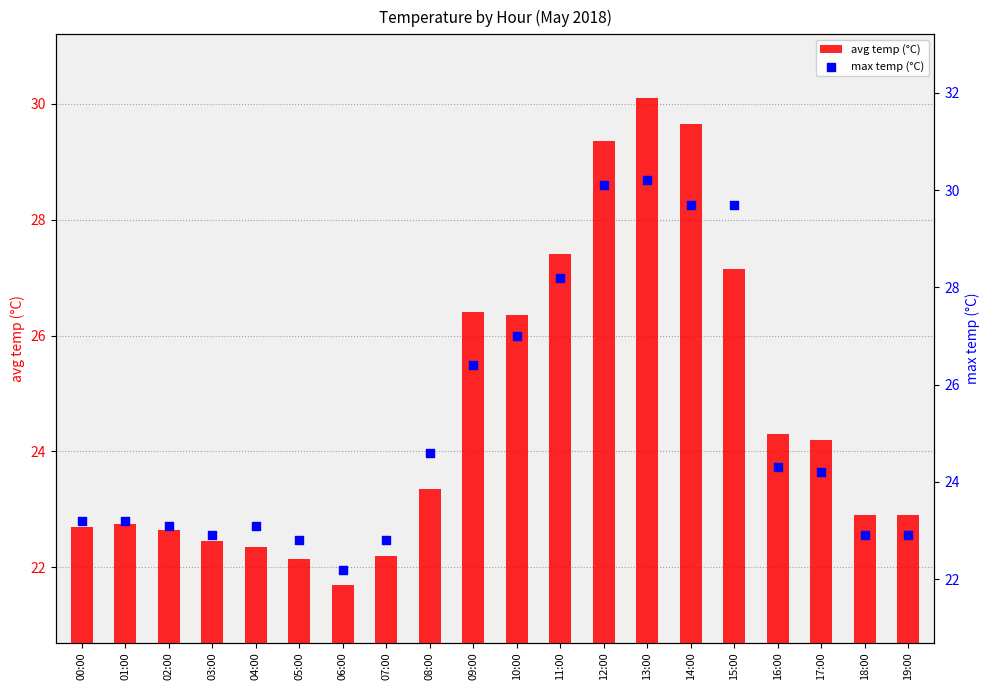

What are all the series names shown in the legend?

avg temp (°C), max temp (°C)